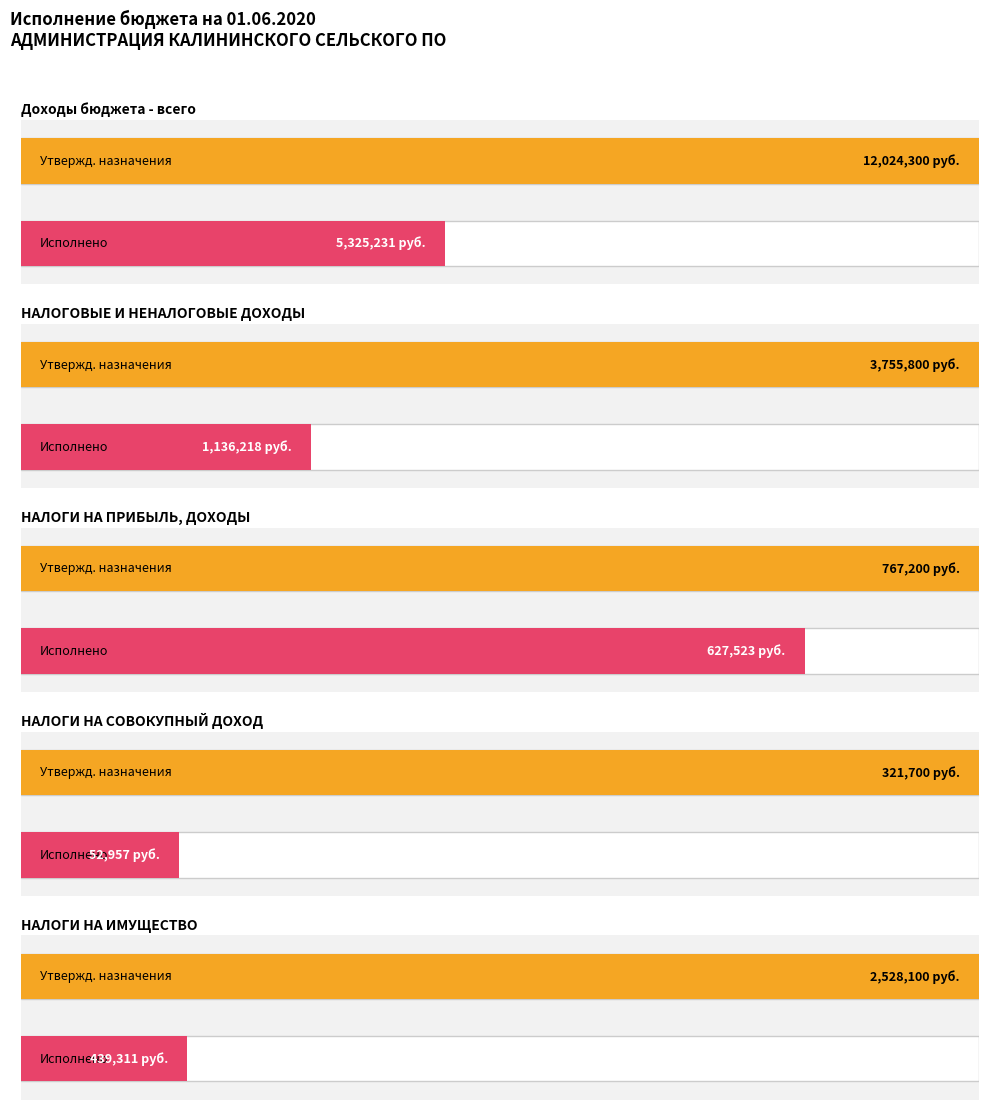

What is the label of the 1st bar from the left?

Доходы бюджета - всего